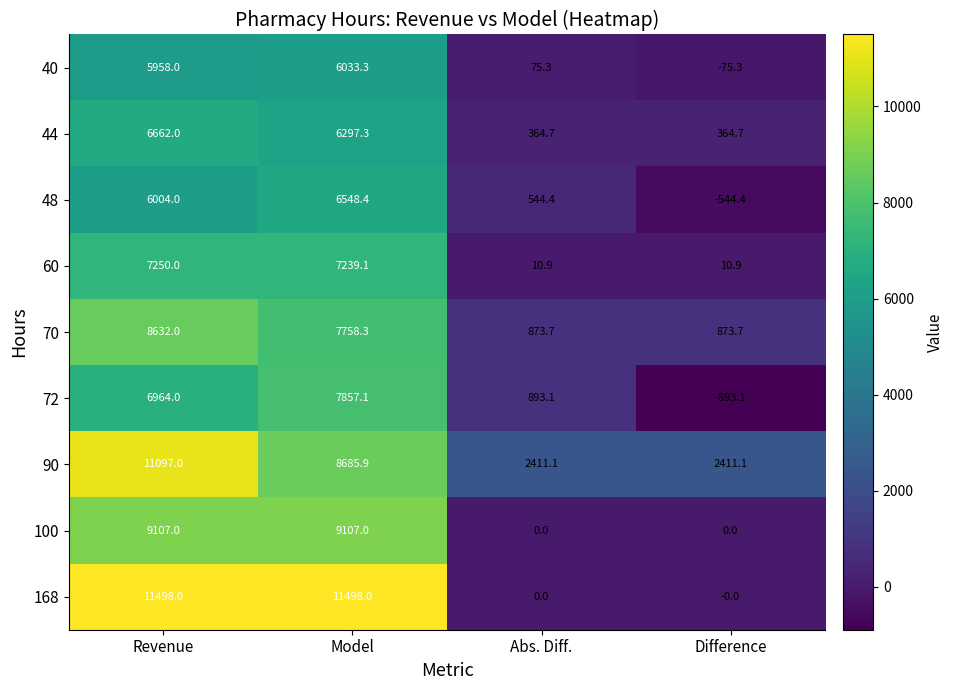

What is the sum of all 90 values?

24605.1